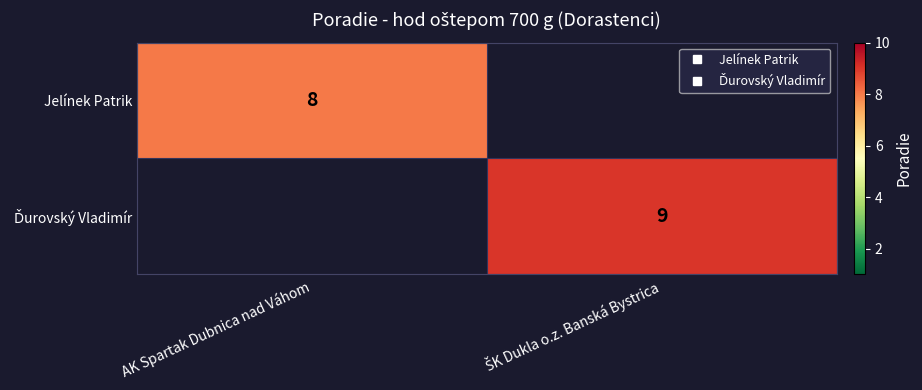

How many positive values does the Jelínek Patrik series have?

1